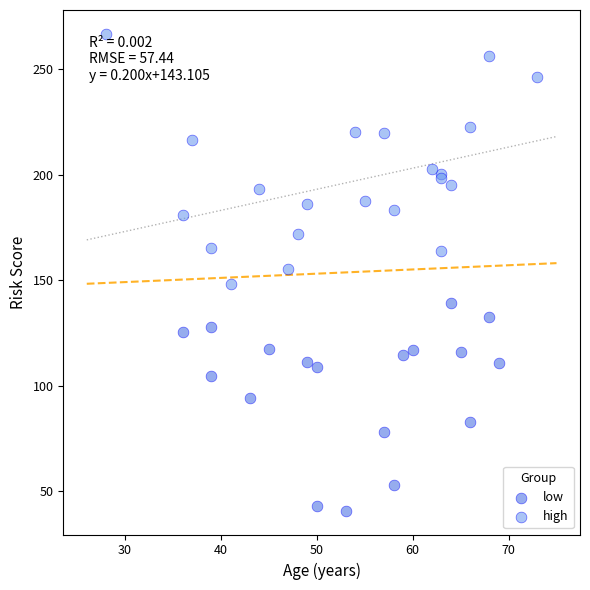

What are all the series names shown in the legend?

low, high